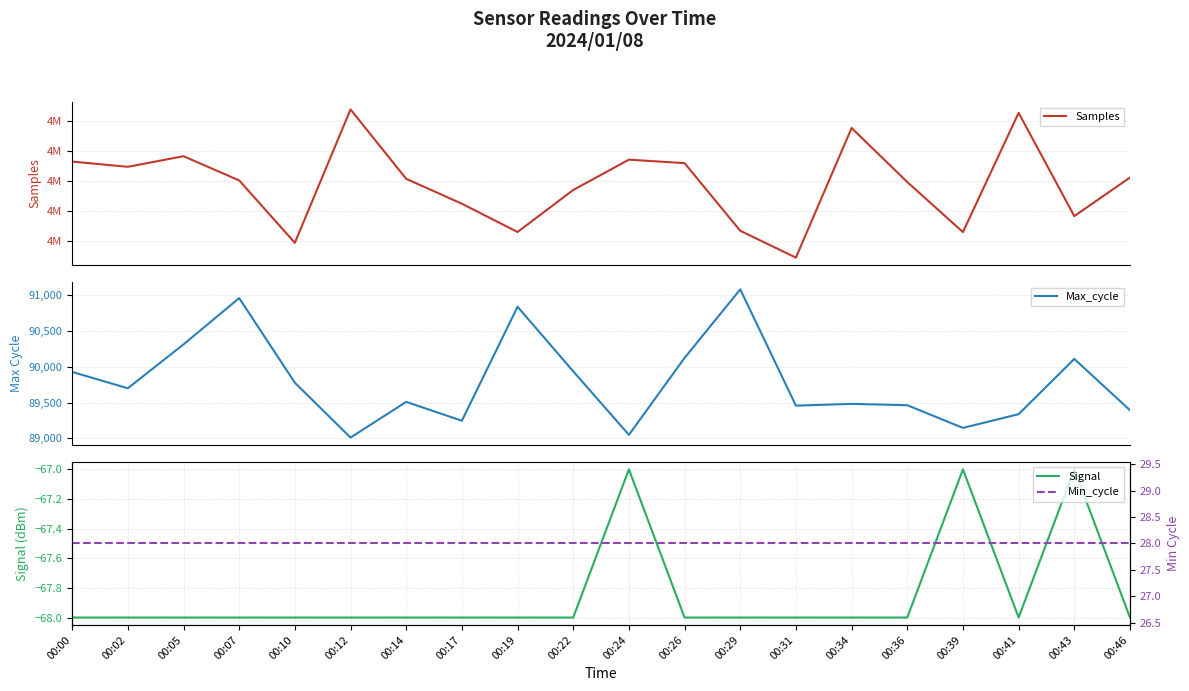

True or false: Max_cycle and Signal cross at least once.

False